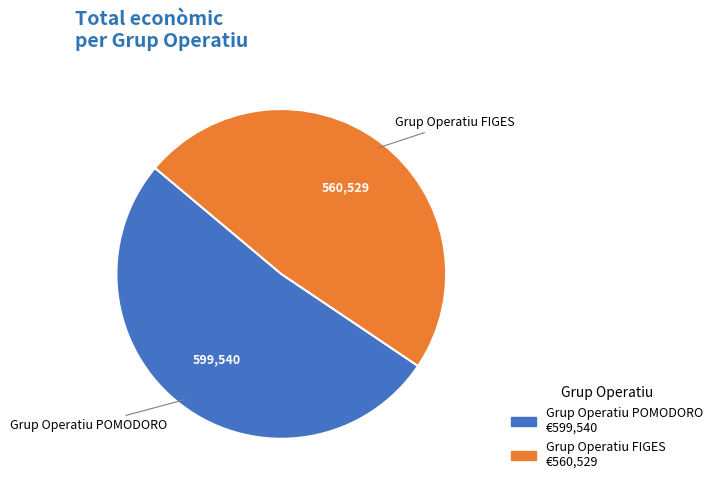

Is it true that Grup Operatiu POMODORO is 52% of the pie?

True